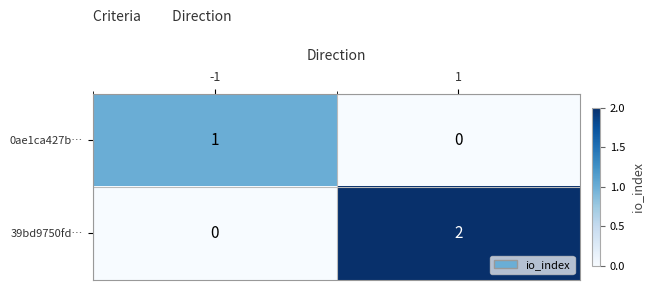

List the series in order of their overall mean, highest first.

39bd9750fd…, 0ae1ca427b…